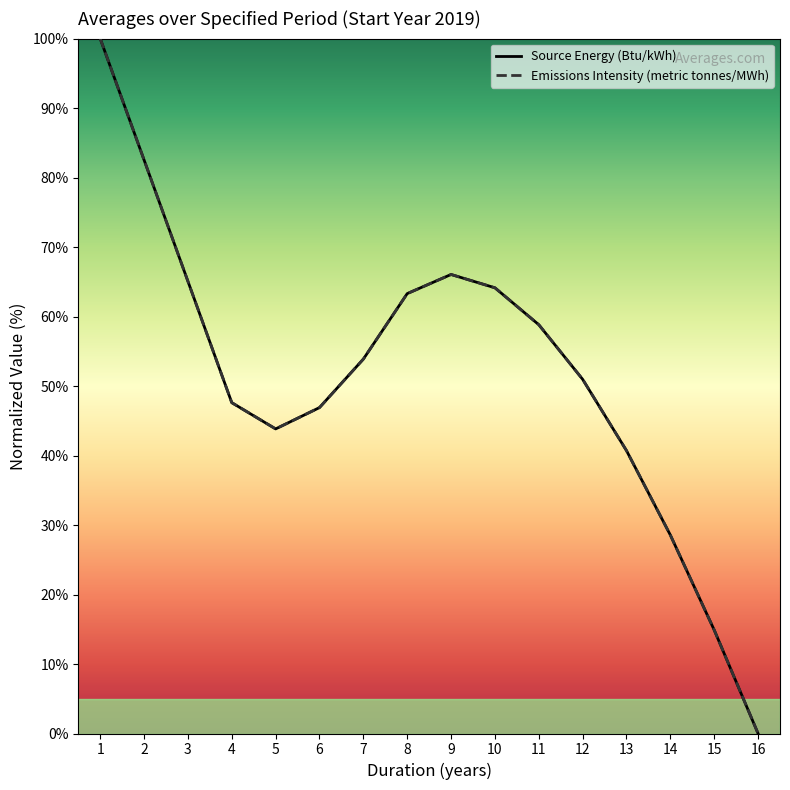

True or false: Emissions Intensity (metric tonnes/MWh) has more than 1 points higher than both neighbors.

False